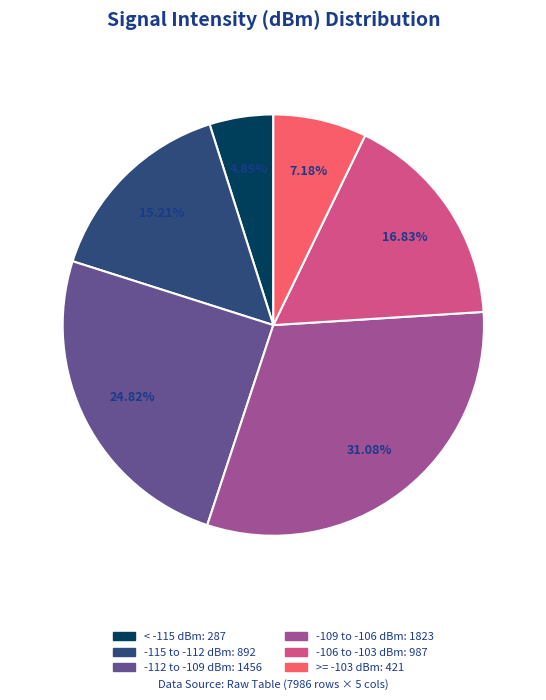

Does any single category account for the majority?

No